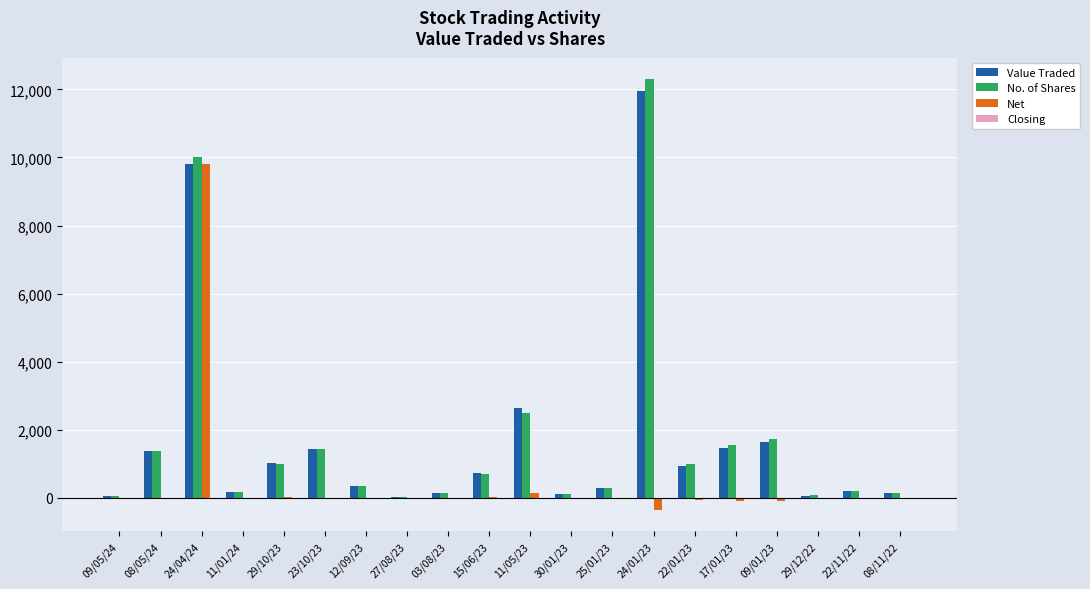

Which category has the highest value in the Value Traded series?

24/01/23